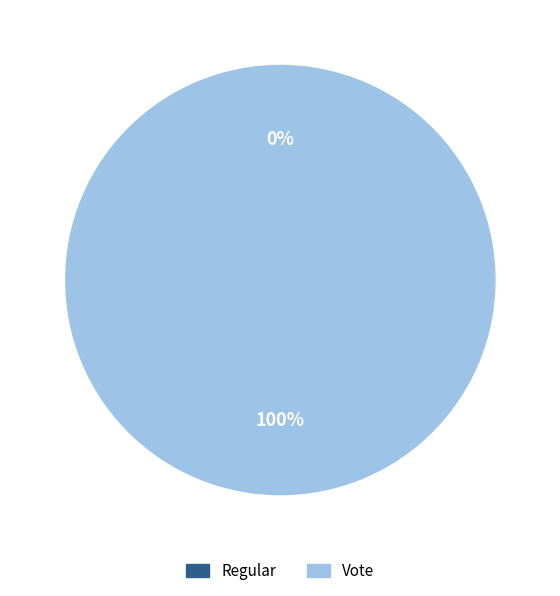

To the nearest percent, what percentage of the pie is Vote?

100%